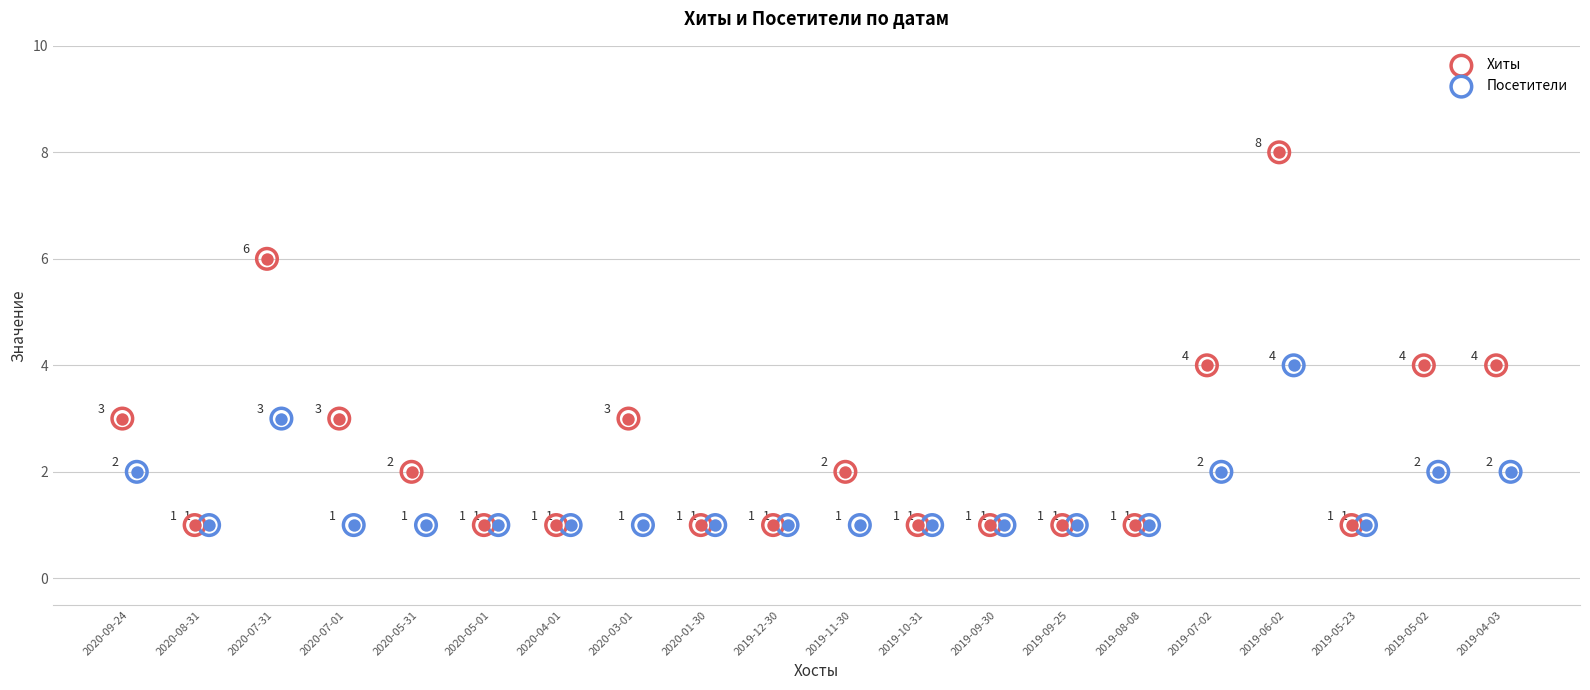

Which series has the largest total across all categories?

Хиты